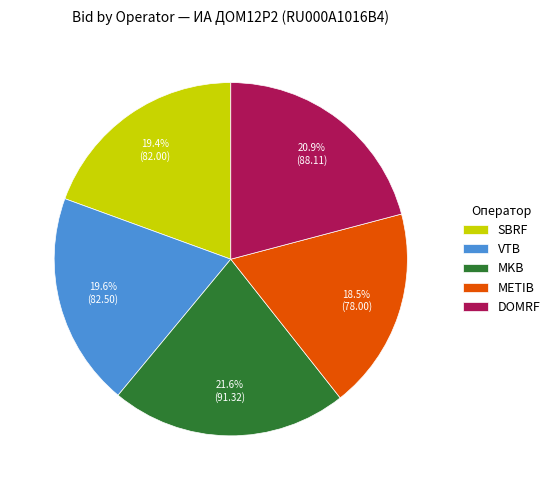

What percentage is NOT represented by METIB?

81.5%